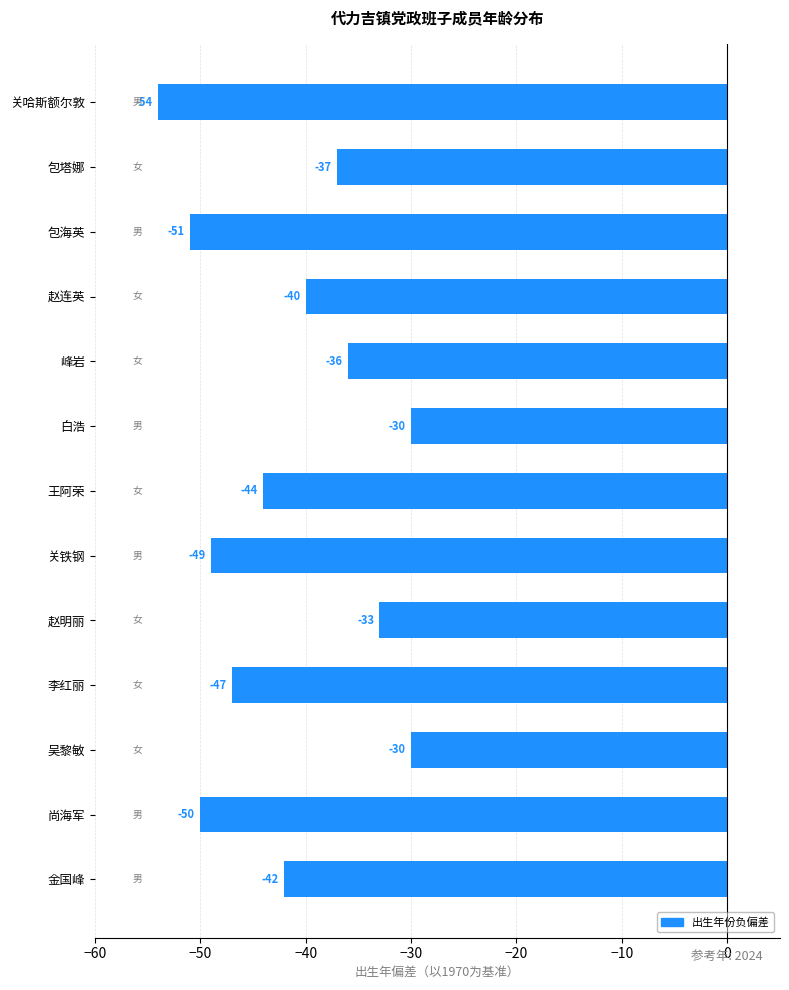

What is the smallest value displayed?

-54